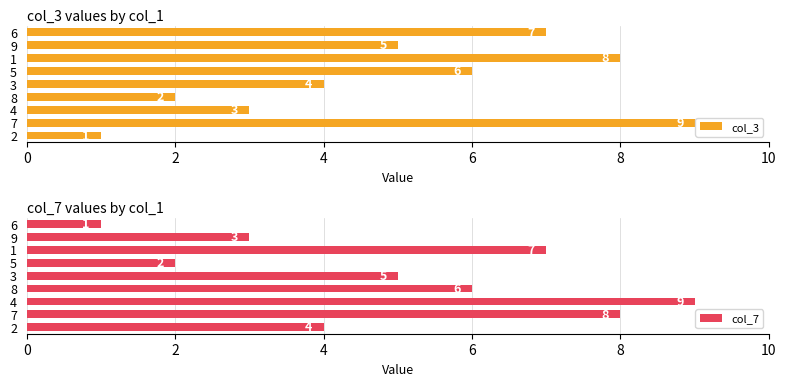

The col_3 series shows 3 at 6. True or false?

False